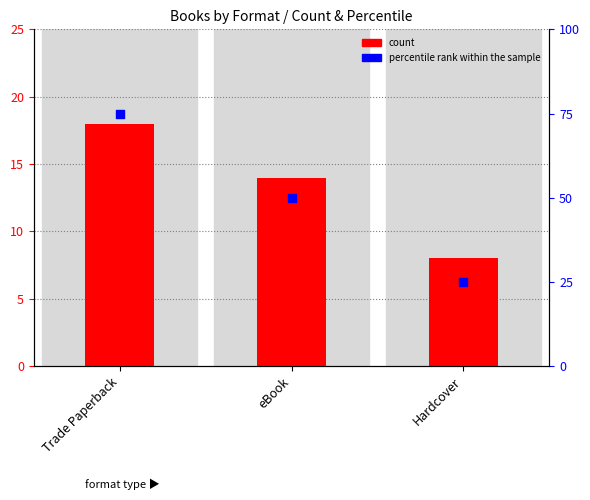

Which series contains the highest Y value?

percentile rank within the sample